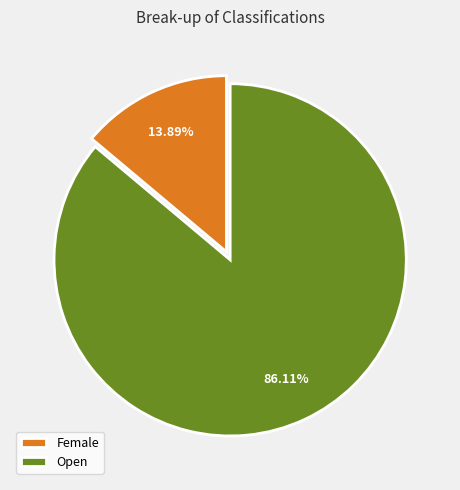

Count the number of slices in the pie.

2